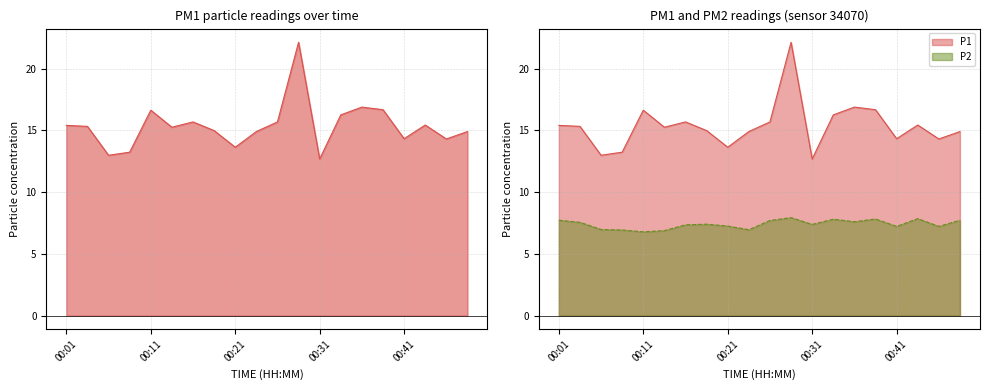

The value of P2 at 00:48 is 10.3. True or false?

False